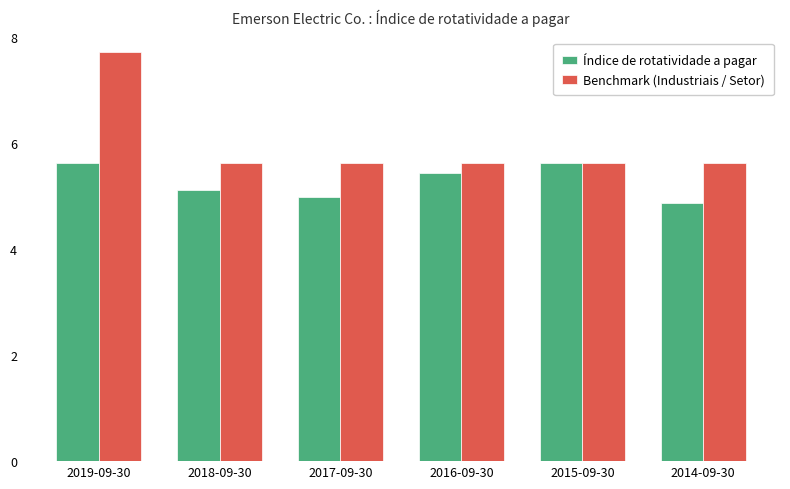

What is the value of the Índice de rotatividade a pagar bar at the 6th from the left?

4.9